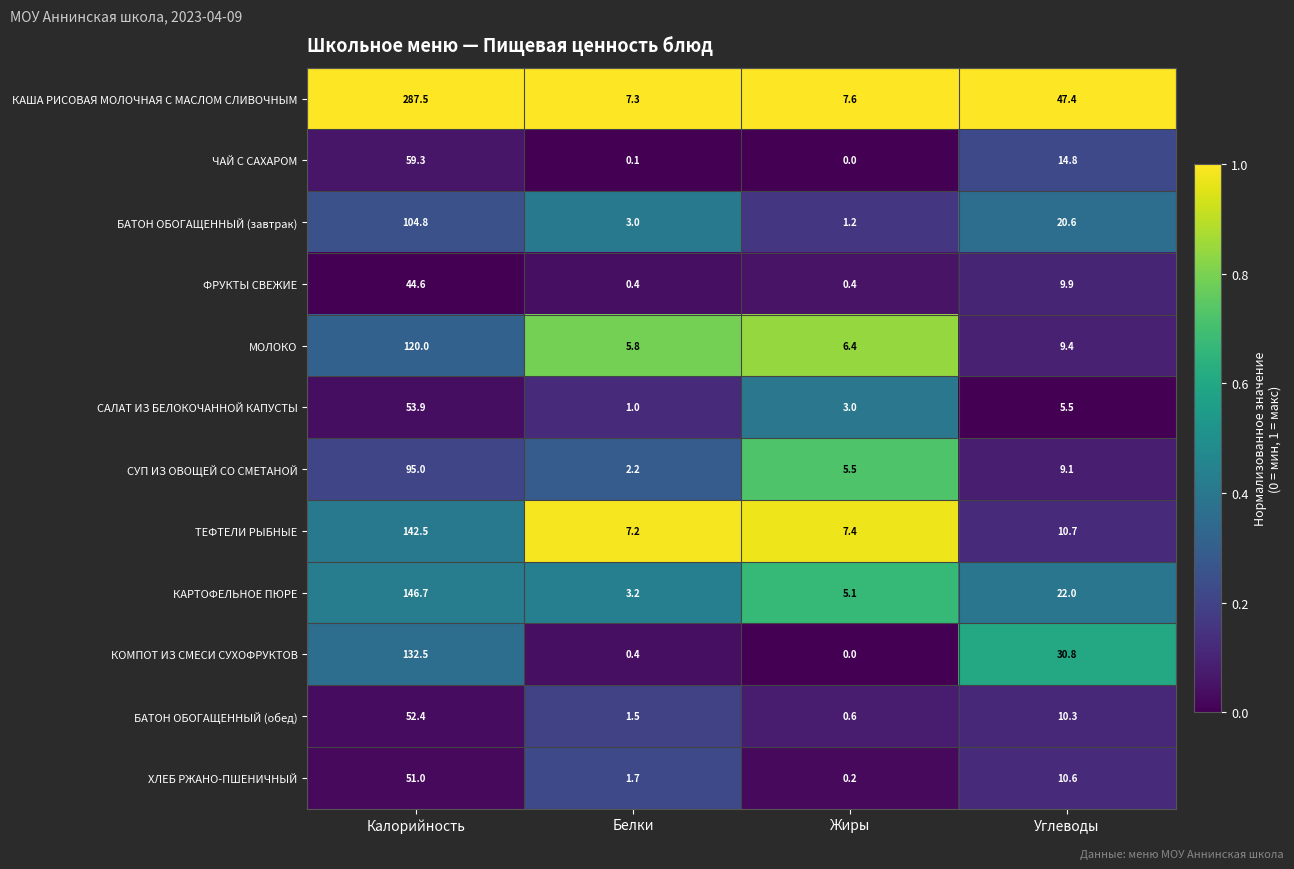

What is the difference between the КАРТОФЕЛЬНОЕ ПЮРЕ values at Белки and Жиры?

1.9